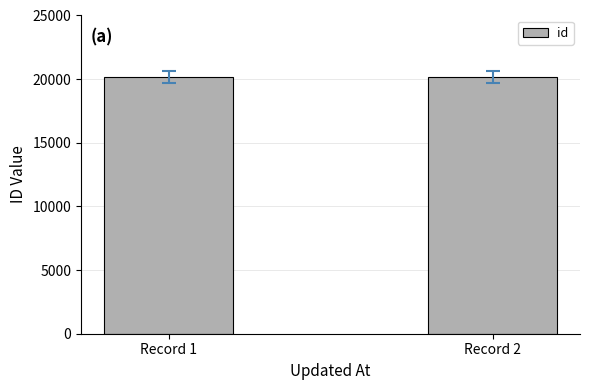

What is the maximum value shown in the chart?

20165